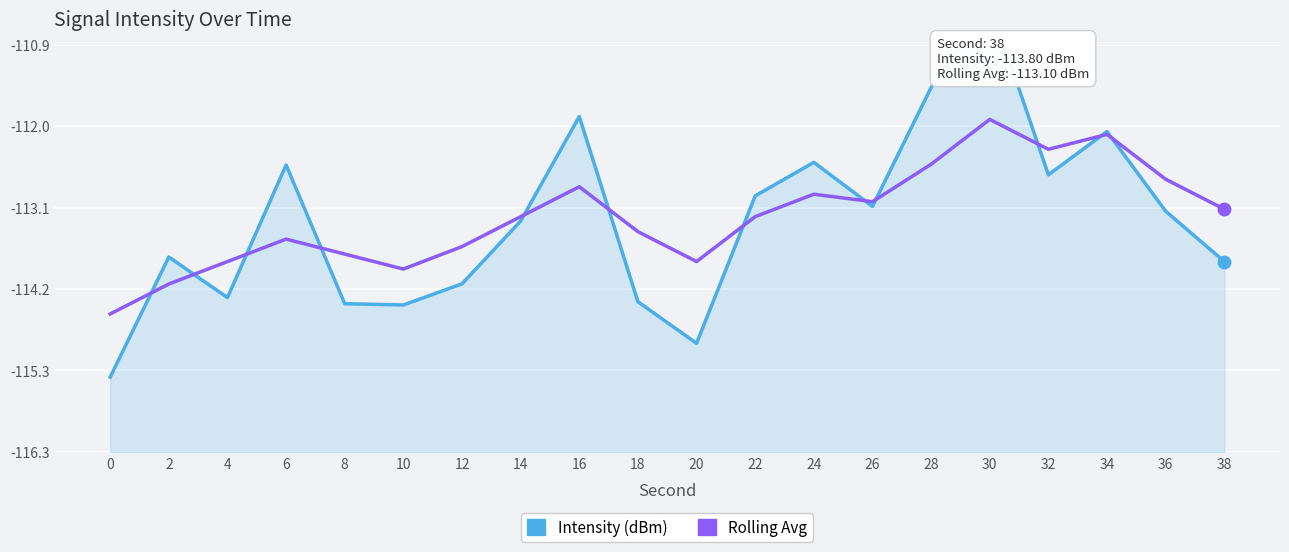

Between which two adjacent categories do Intensity (dBm) and Rolling Avg first intersect?

0 and 2